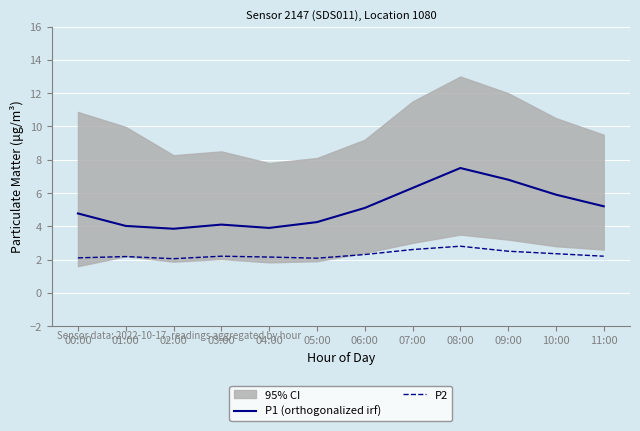

True or false: P2 and P1 (orthogonalized irf) cross at least once.

False